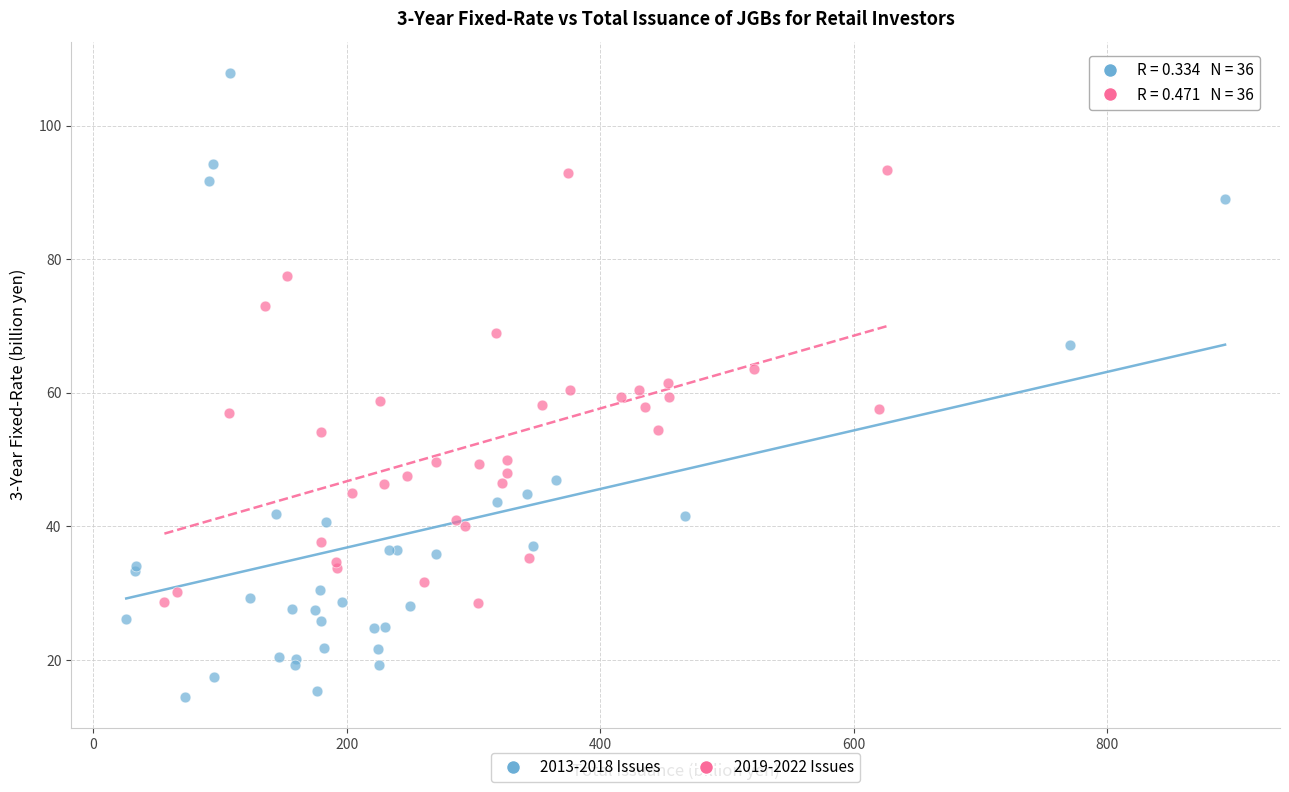

Which series reaches the maximum Y coordinate?

2013-2018 Issues